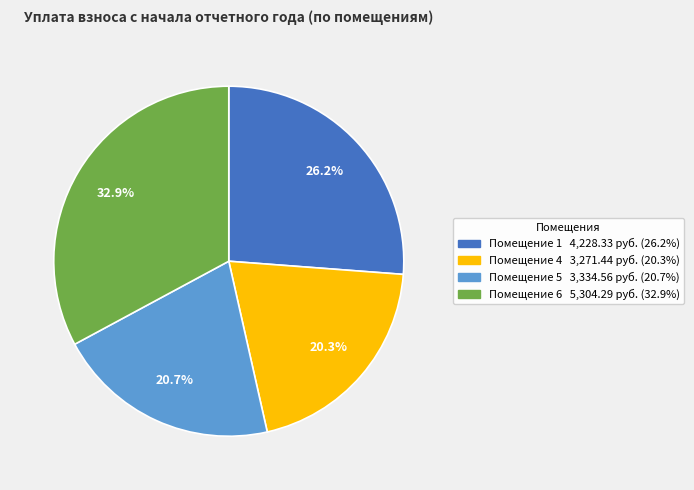

Is there a majority slice in this chart?

No